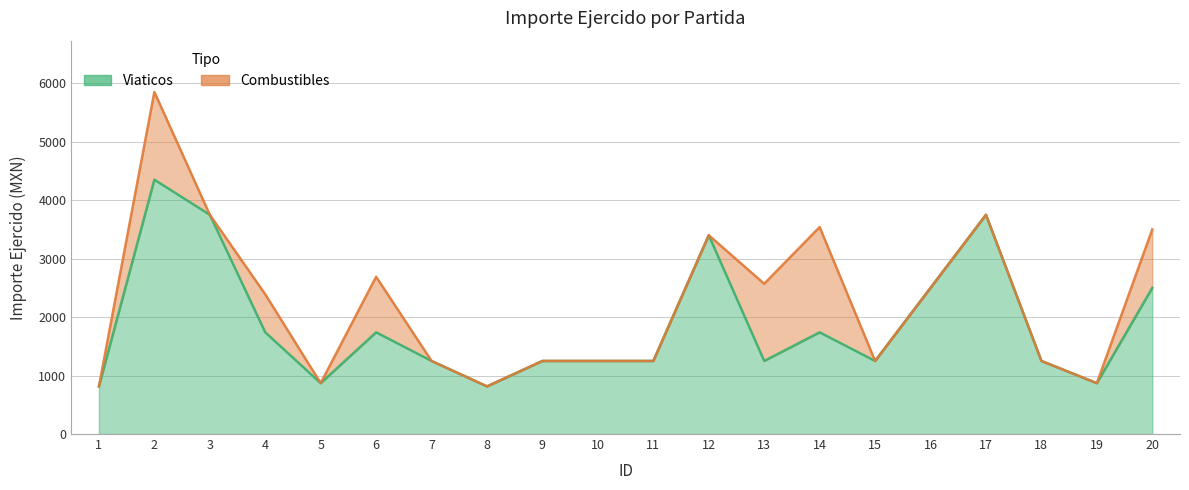

What is the approximate value at 15?

1250.0